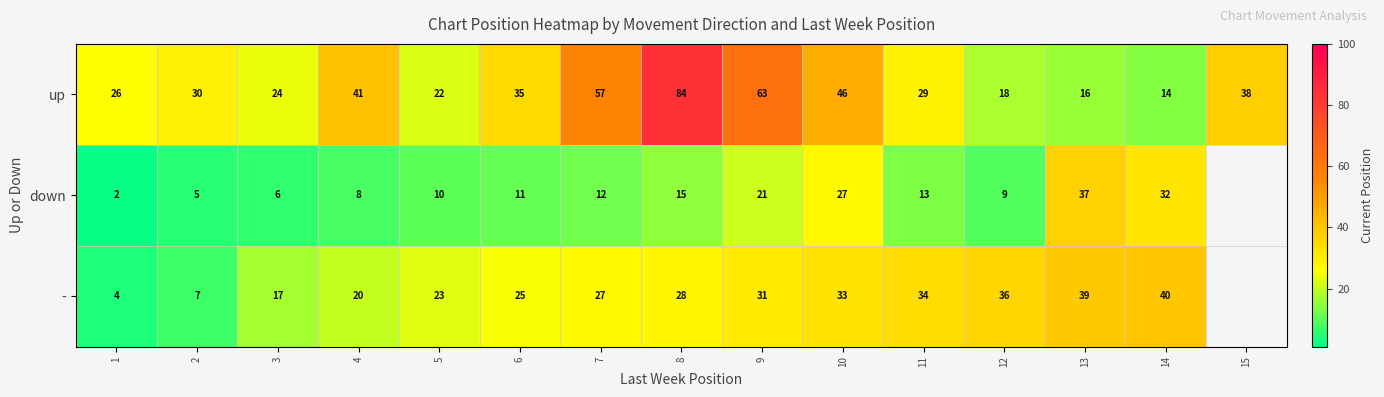

What value does the row_0 series have at 2?

30.0